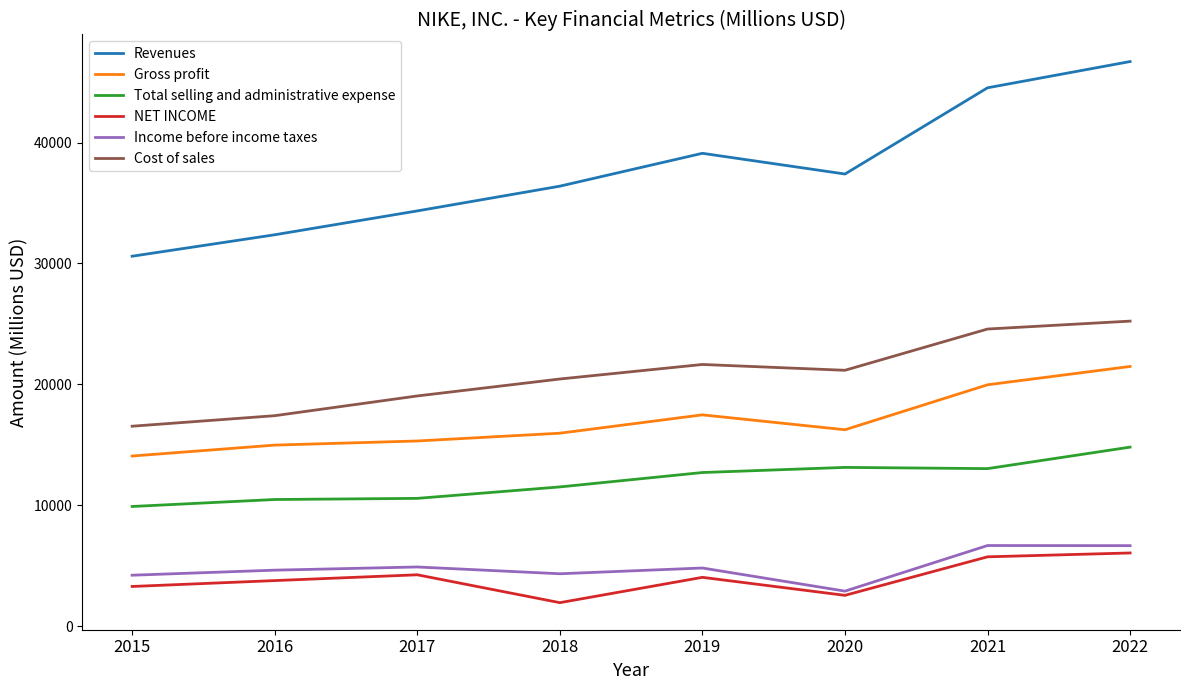

In NET INCOME, how many points are lower than both neighbors (excluding endpoints)?

2